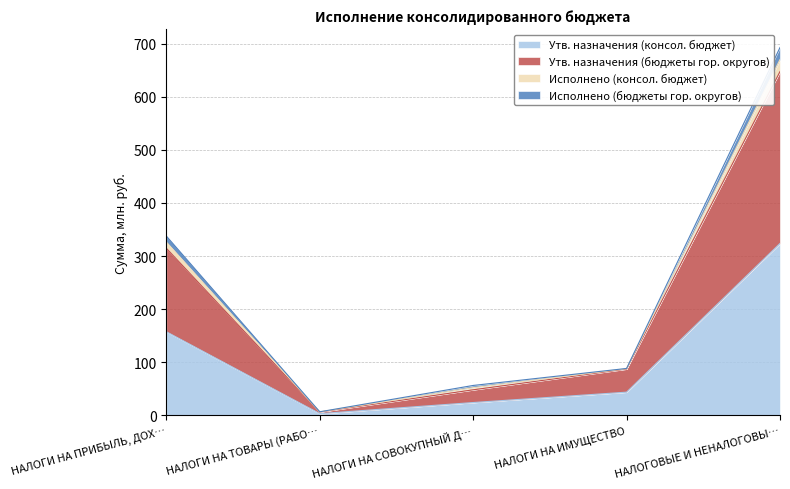

True or false: Исполнено (консол. бюджет) and Утв. назначения (консол. бюджет) cross at least once.

False